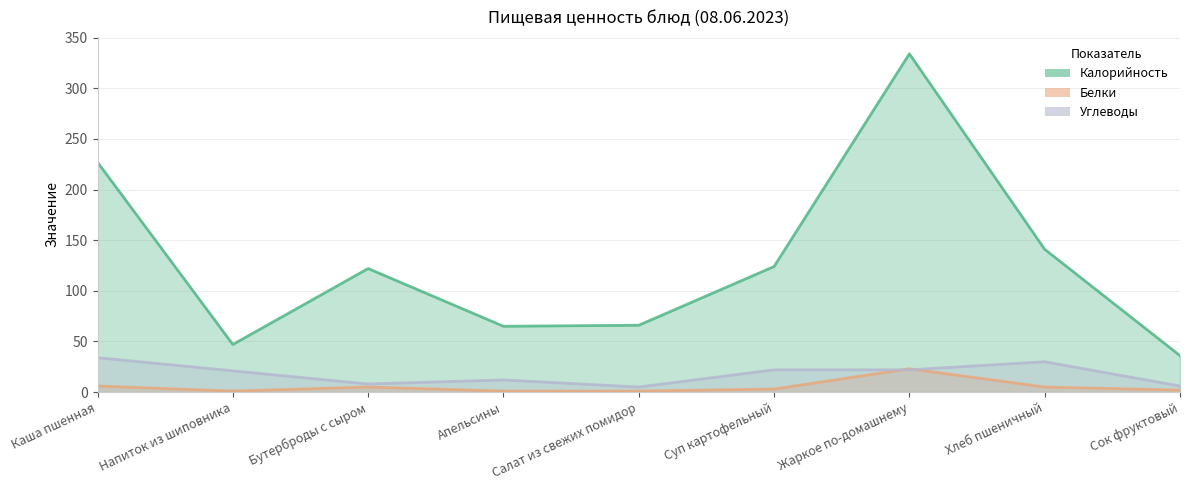

Which series has the largest total across all categories?

Калорийность